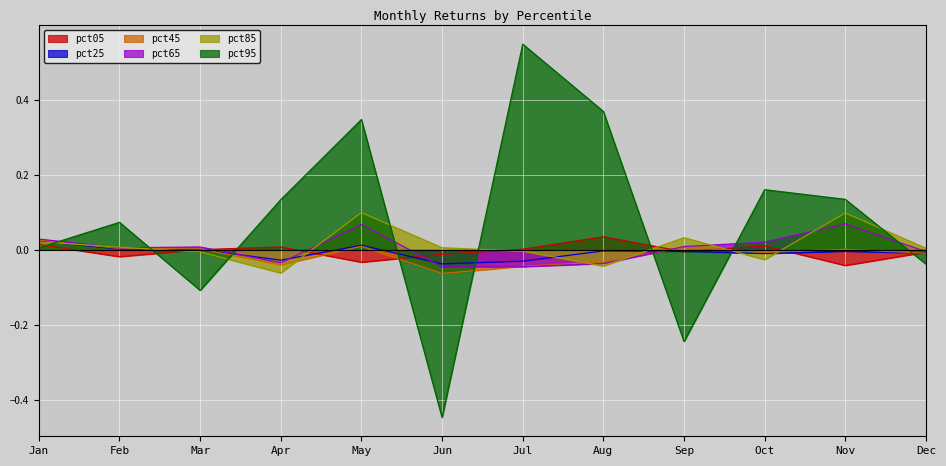

Which series has the widest spread of values?

pct95